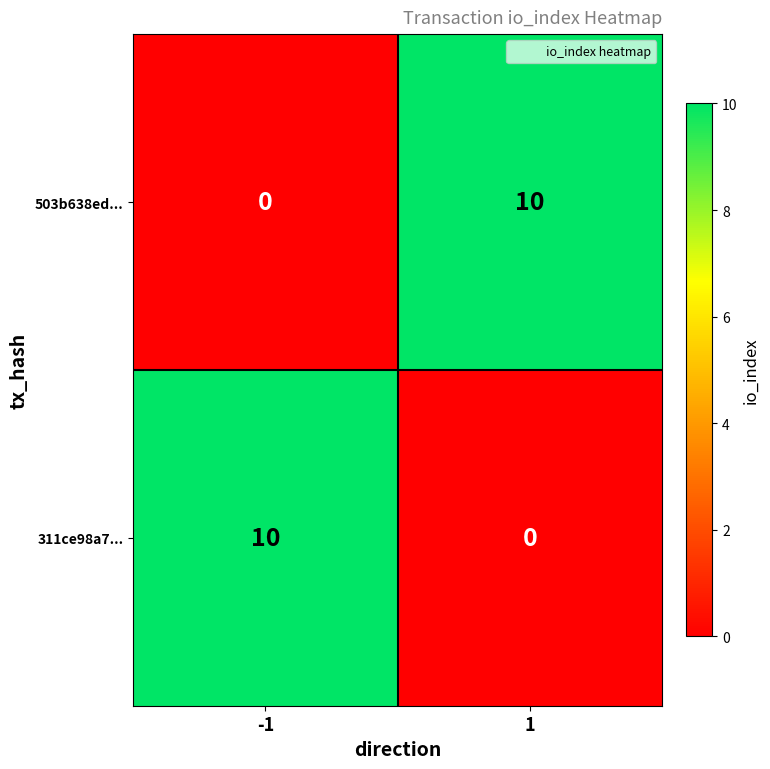

What is the greatest value displayed?

10